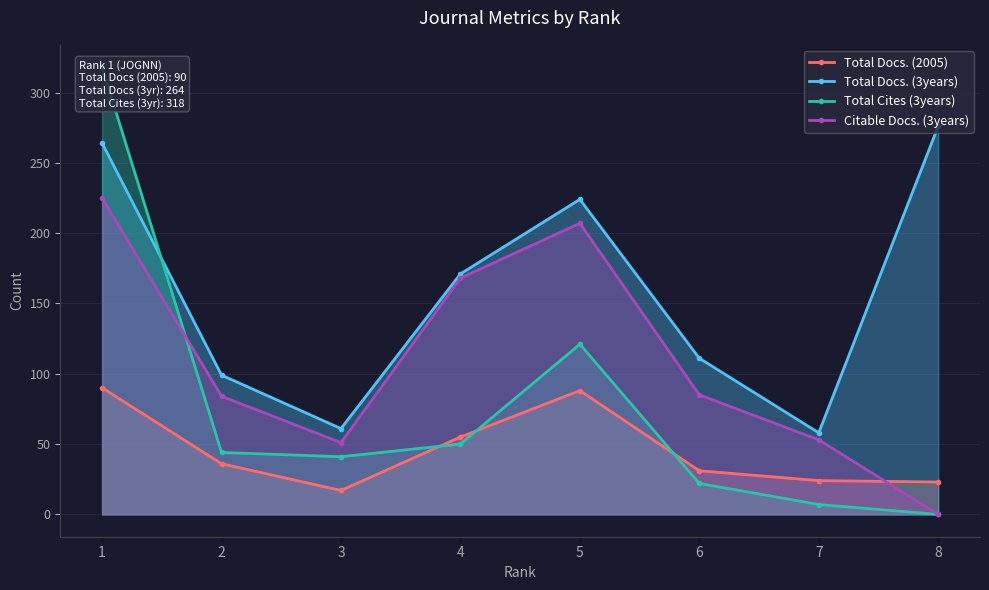

Which has a higher value, 4 or 6?

4